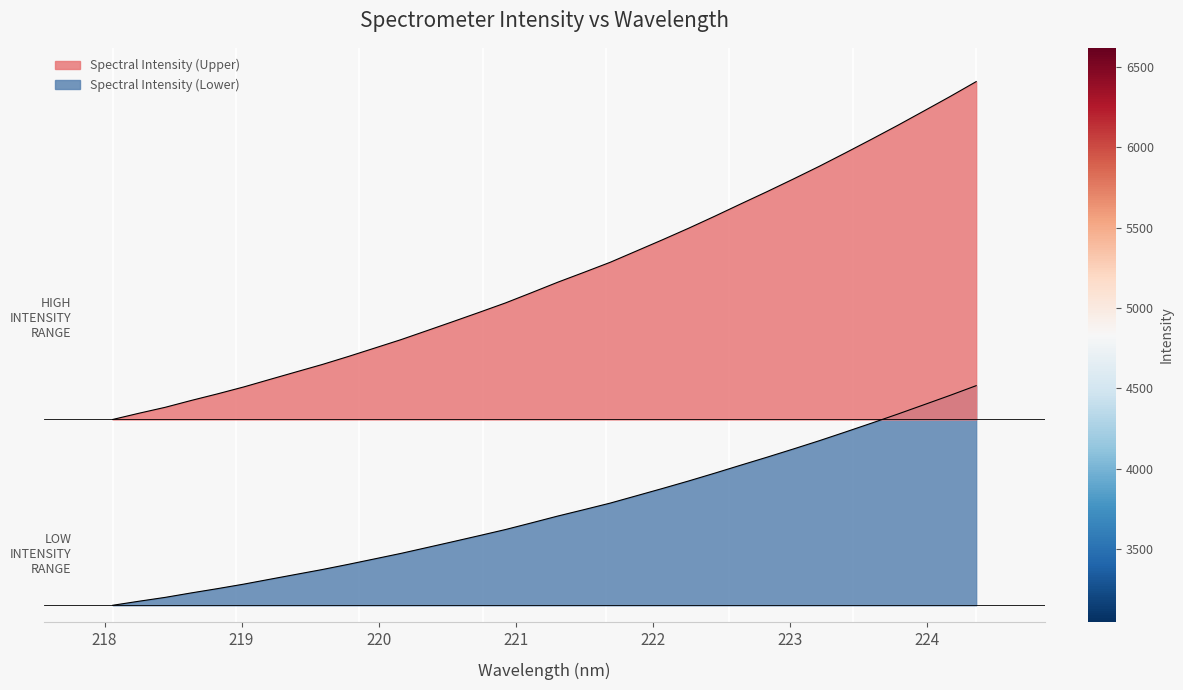

What is the label of the 26th point from the right?

219.589